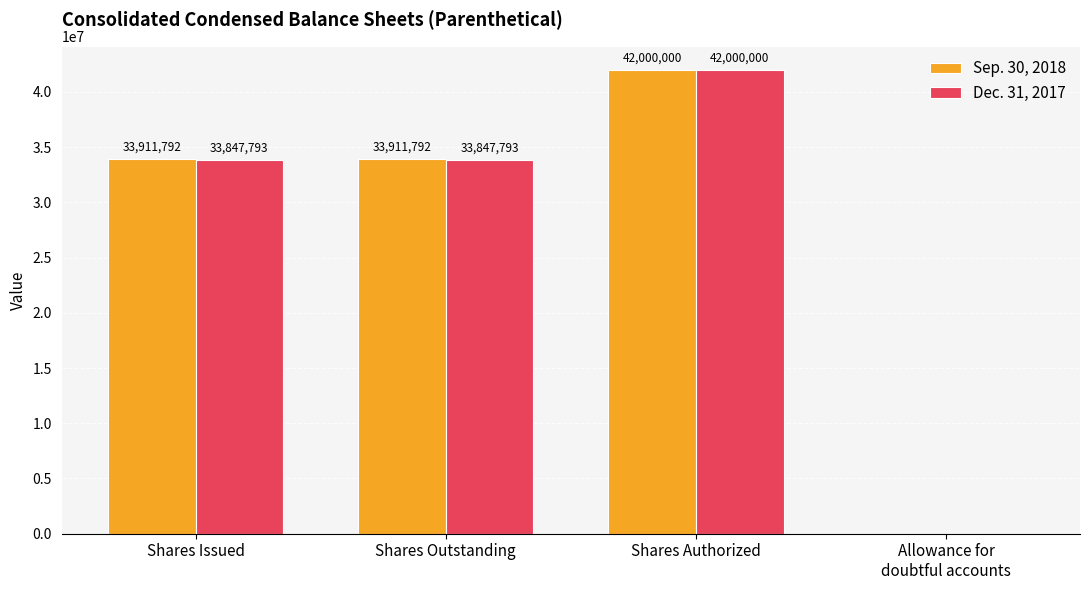

Reading right to left, extract all data points from this chart.

Sep. 30, 2018: Allowance for
doubtful accounts=5	Shares Authorized=42000000	Shares Outstanding=33911792	Shares Issued=33911792
Dec. 31, 2017: Allowance for
doubtful accounts=5	Shares Authorized=42000000	Shares Outstanding=33847793	Shares Issued=33847793